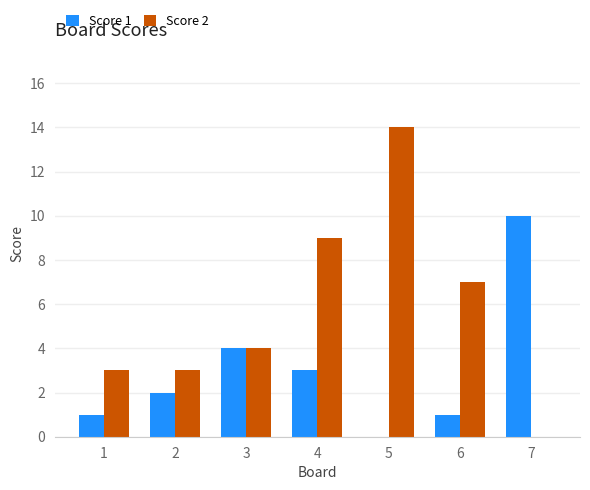

How many positive values does the Score 2 series have?

6